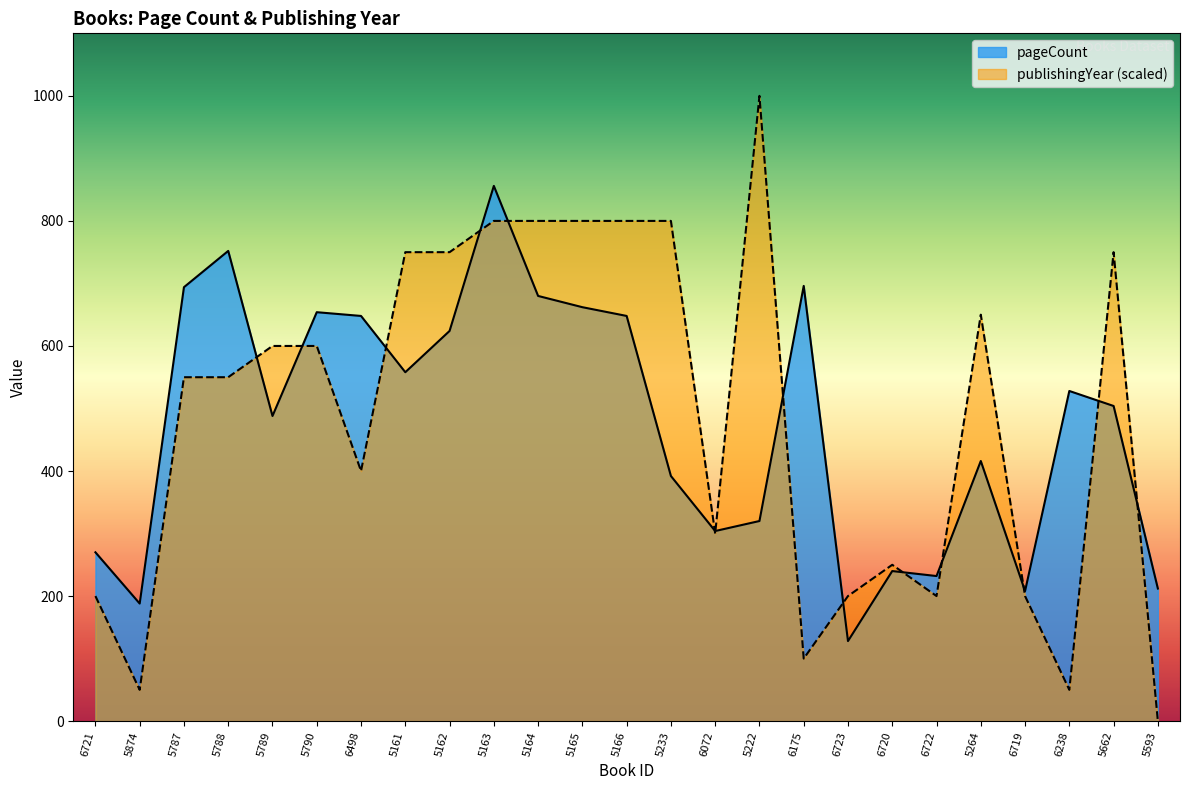

True or false: publishingYear has a value of 1593 at 5222.

False